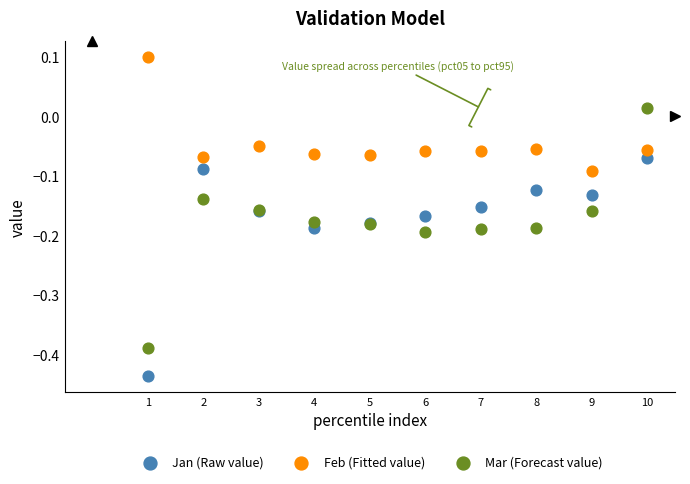

Which series has the widest spread of Y values?

Mar (Forecast value)